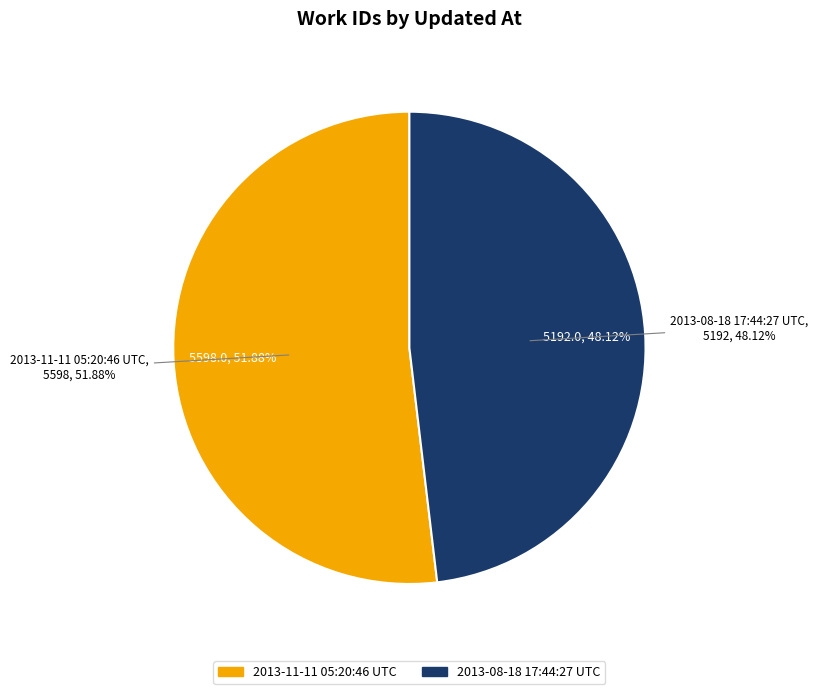

Which slice is the largest?

2013-11-11 05:20:46 UTC